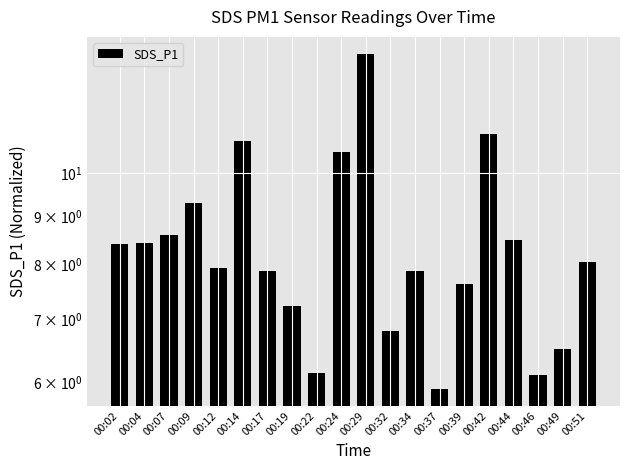

Reading right to left, extract all data points from this chart.

8.1	6.5	6.1	8.5	11.0	7.6	5.9	7.9	6.8	13.4	10.5	6.1	7.2	7.9	10.8	7.9	9.3	8.6	8.4	8.4